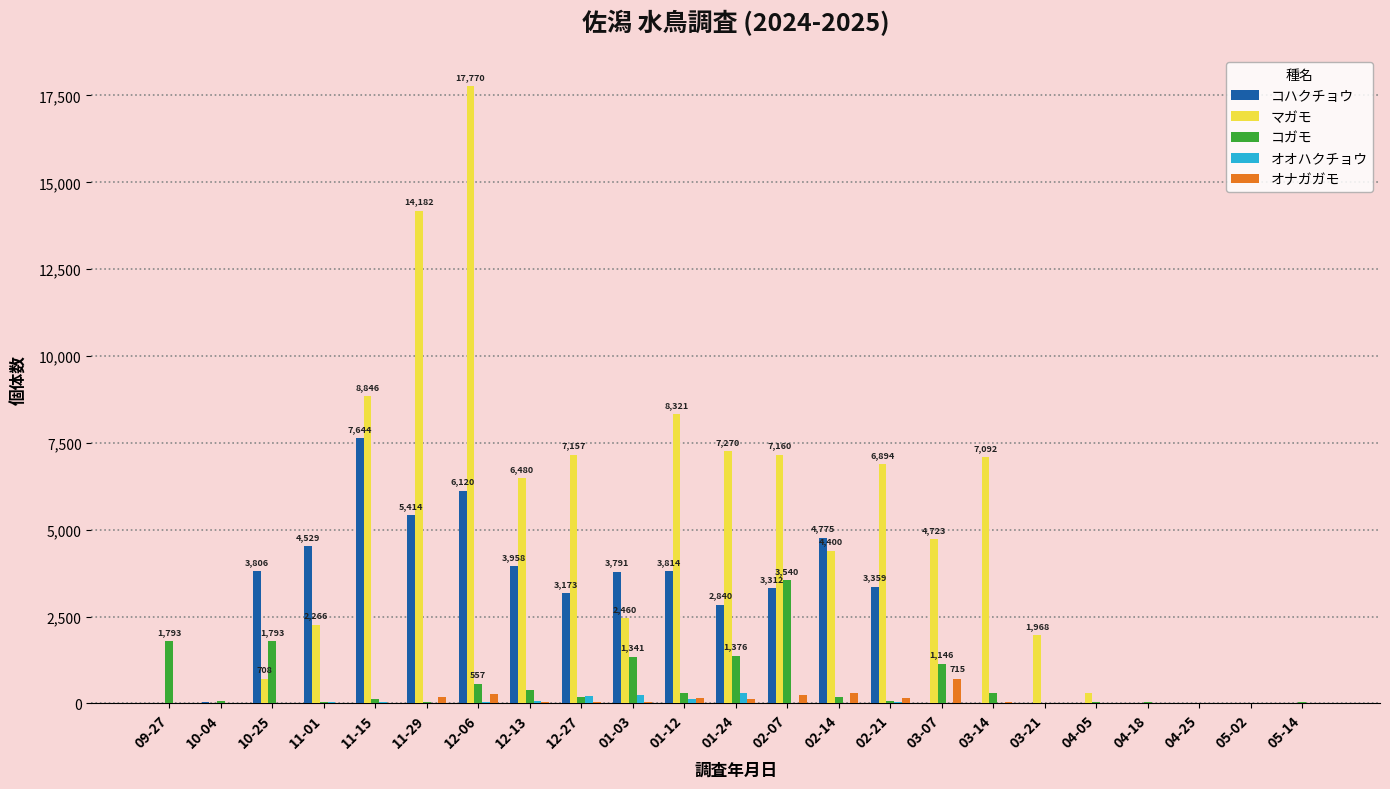

Which category has the highest value across all series?

12-06